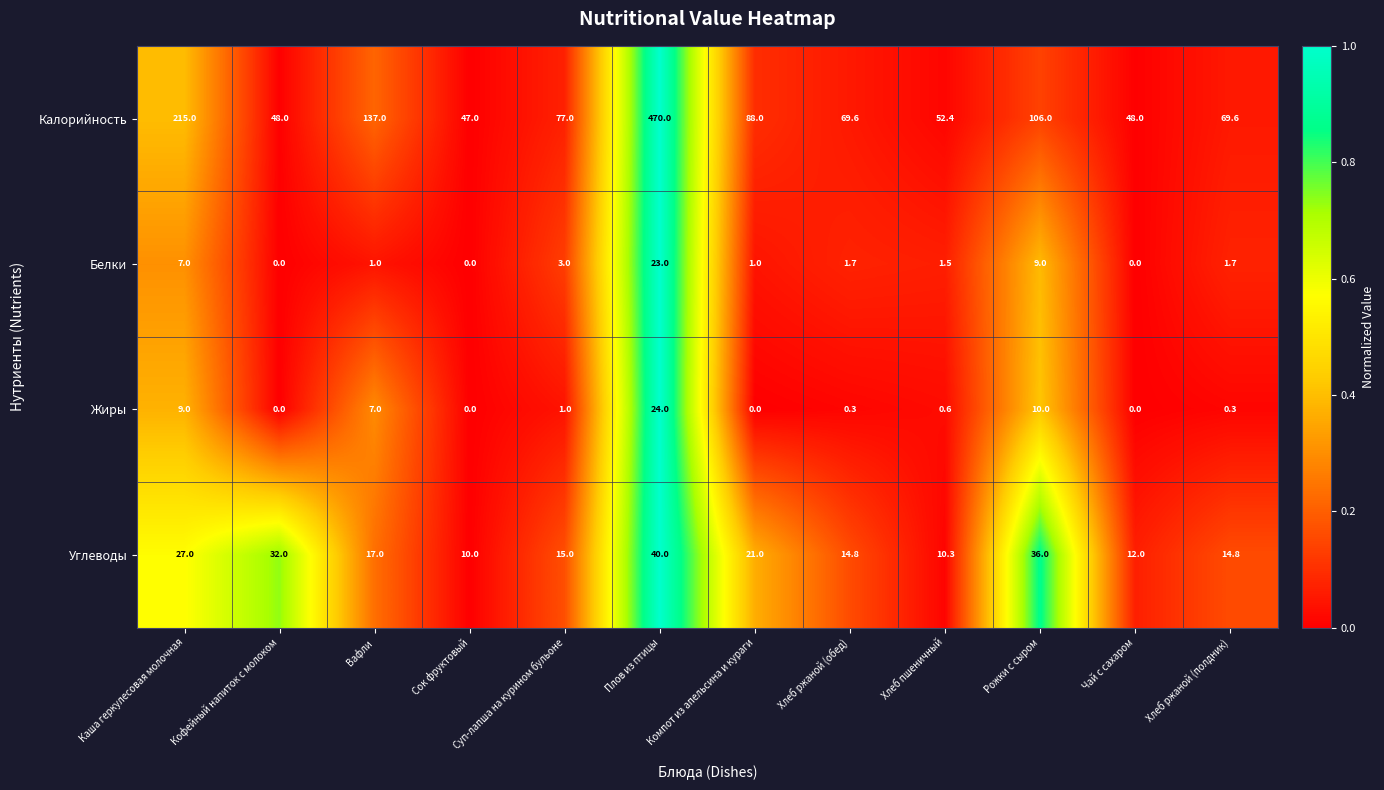

True or false: Углеводы has a value of 8.6 at Хлеб ржаной (полдник).

False